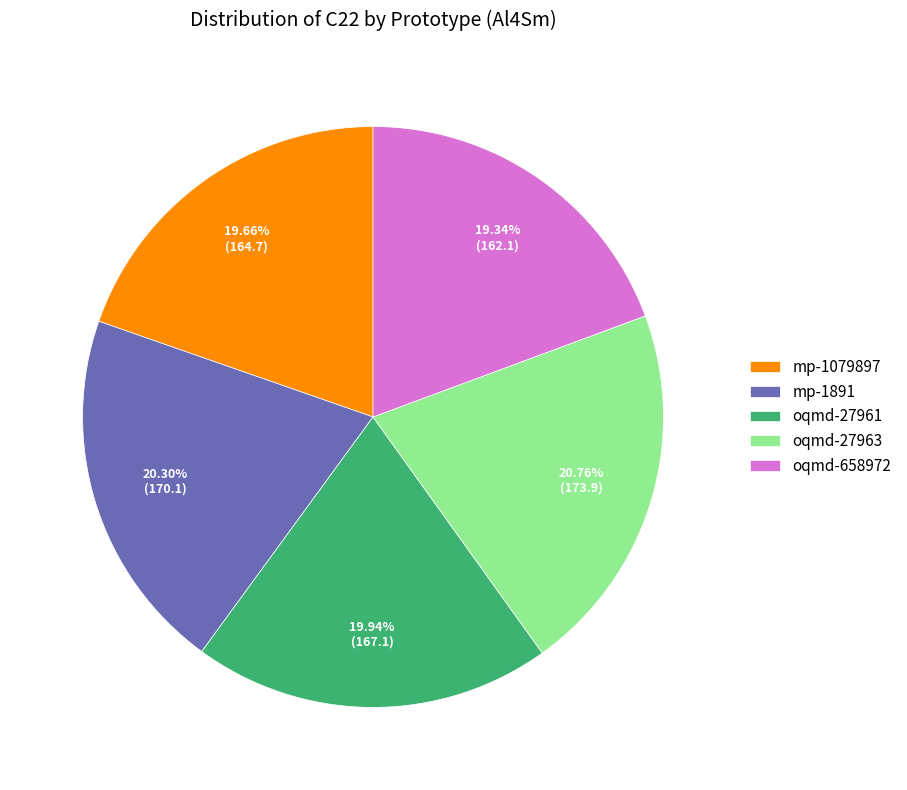

Combined, do oqmd-658972 and mp-1891 account for over 50%?

No